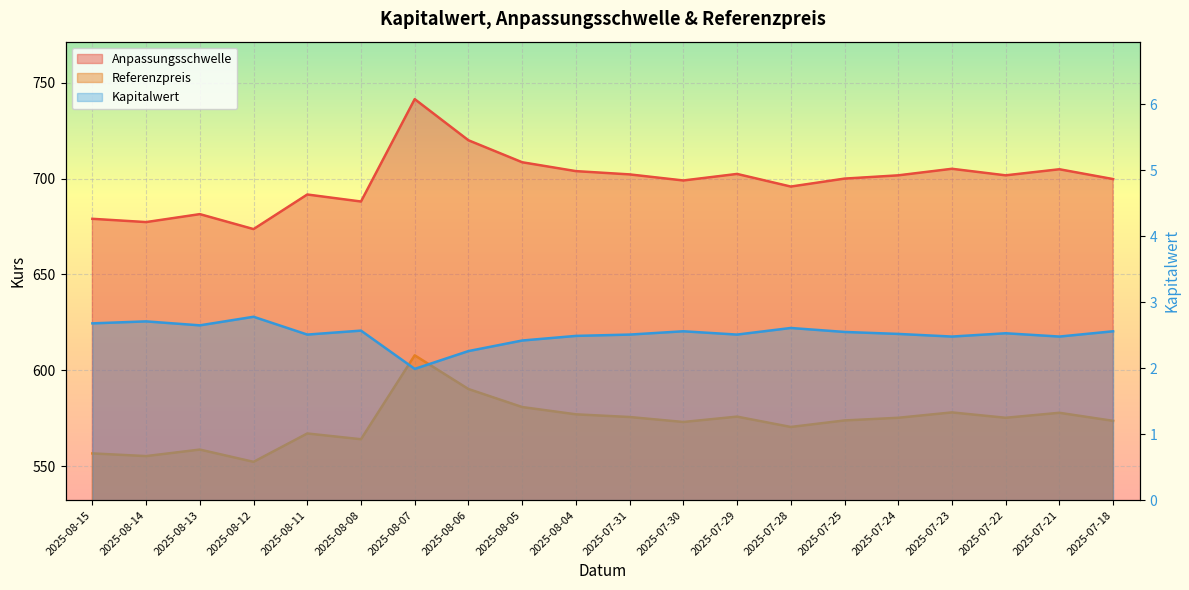

Count the number of data series in this chart.

3